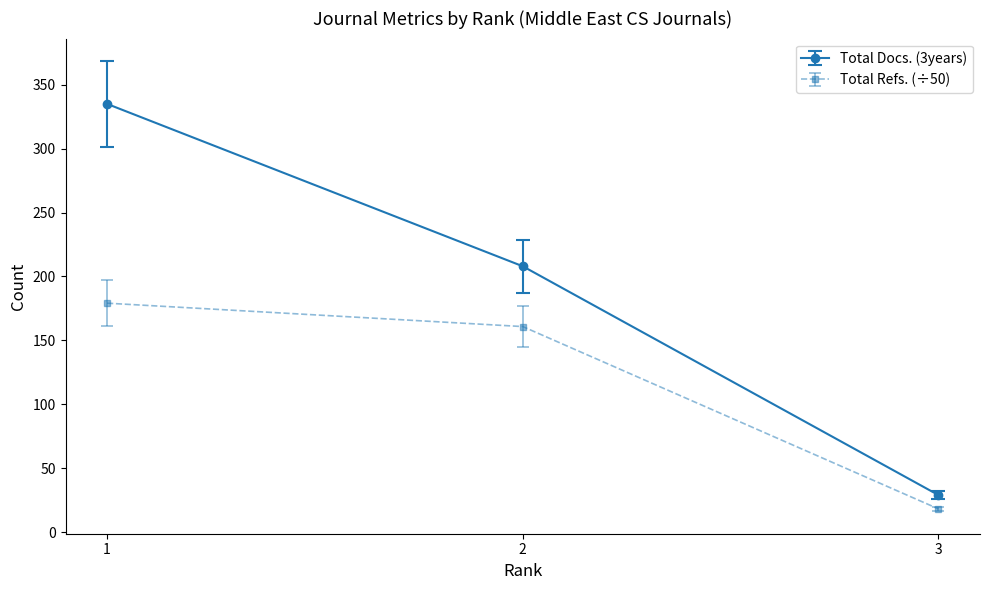

Reading right to left, transcribe all the data shown in this chart.

Total Docs. (3years): 3=29.0	2=208.0	1=335.0
Total Refs. (÷50): 3=18.2	2=160.8	1=179.1